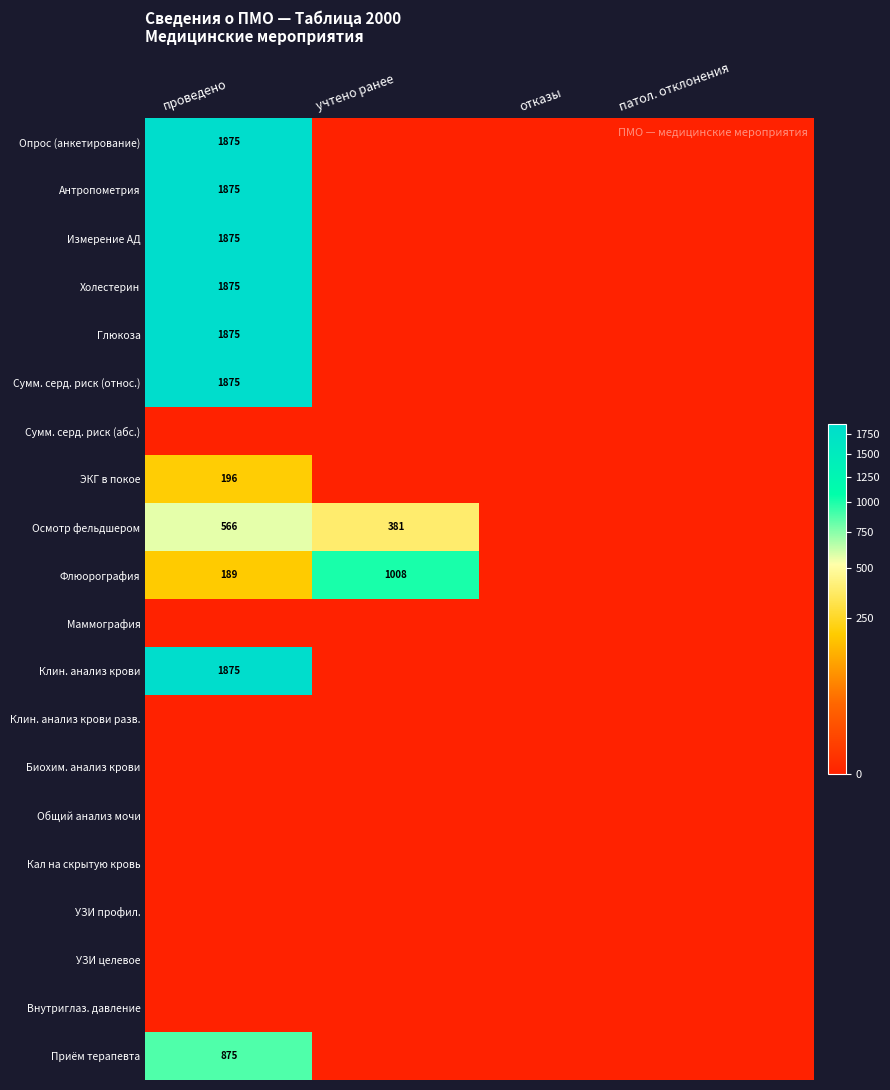

Which category has the highest value in the Сумм. серд. риск (относ.) series?

проведено